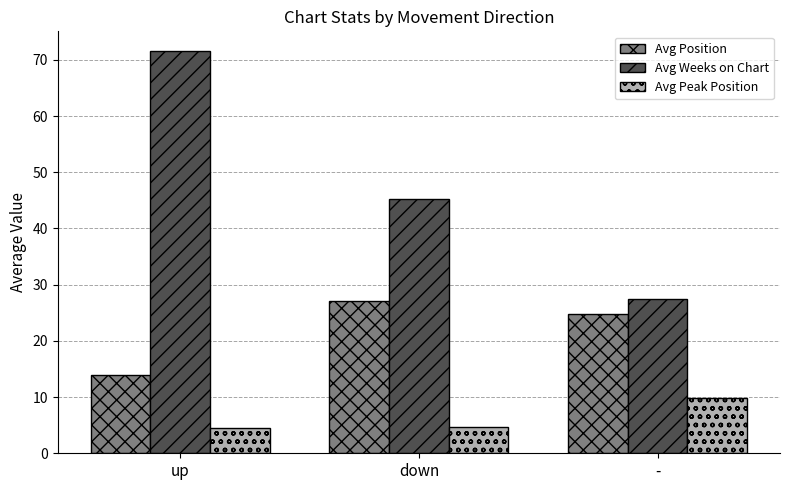

What is the label of the 3rd bar from the right?

up